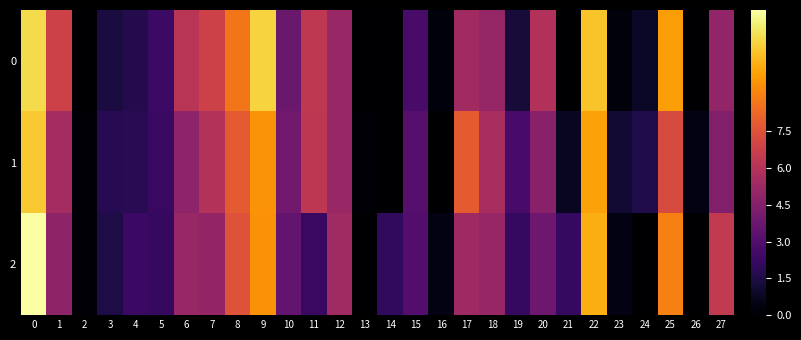

Reading left to right, list all the values displayed in this chart.

0: 0=11.3	1=6.8	2=0.0	3=1.4	4=1.7	5=2.4	6=6.2	7=6.8	8=8.7	9=11.1	10=3.7	11=6.3	12=5.2	13=0.0	14=0.0	15=2.7	16=0.3	17=5.4	18=5.0	19=1.3	20=5.9	21=0.0	22=10.7	23=0.3	24=0.8	25=9.7	26=0.0	27=5.0
1: 0=10.9	1=5.5	2=0.2	3=1.8	4=1.8	5=2.3	6=4.8	7=6.0	8=7.8	9=9.5	10=4.0	11=6.3	12=5.1	13=0.2	14=0.0	15=3.1	16=0.0	17=7.8	18=5.6	19=2.7	20=4.7	21=0.7	22=9.9	23=1.1	24=1.6	25=7.2	26=0.4	27=4.5
2: 0=12.4	1=4.8	2=0.2	3=1.5	4=2.3	5=2.1	6=5.1	7=5.0	8=7.5	9=9.4	10=3.5	11=2.2	12=5.4	13=0.0	14=2.0	15=3.0	16=0.4	17=5.3	18=5.1	19=2.1	20=3.8	21=2.1	22=10.2	23=0.4	24=0.0	25=9.0	26=0.0	27=6.4